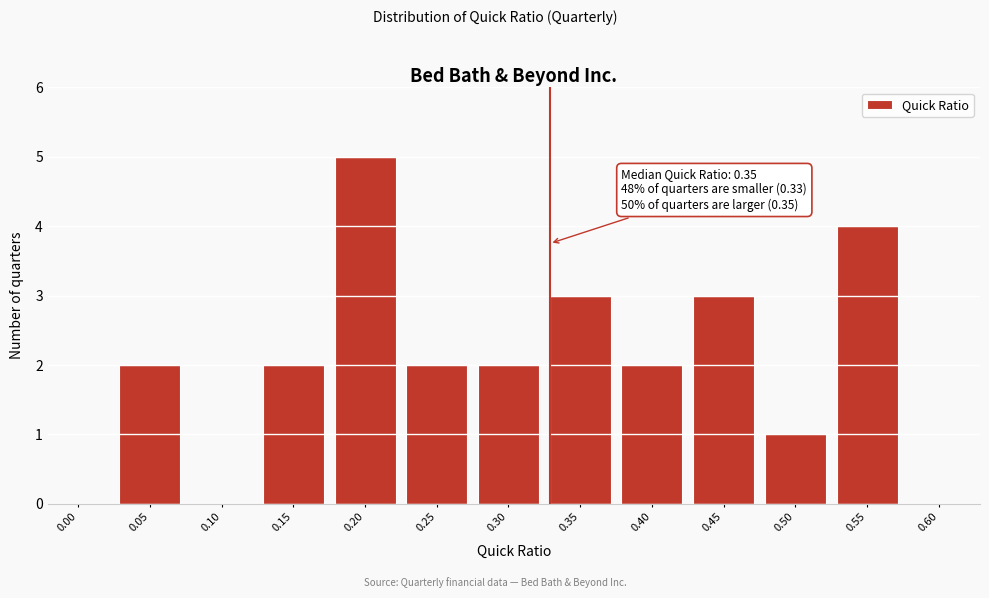

Reading left to right, extract all data points from this chart.

0.00=0	0.05=2	0.10=0	0.15=2	0.20=5	0.25=2	0.30=2	0.35=3	0.40=2	0.45=3	0.50=1	0.55=4	0.60=0